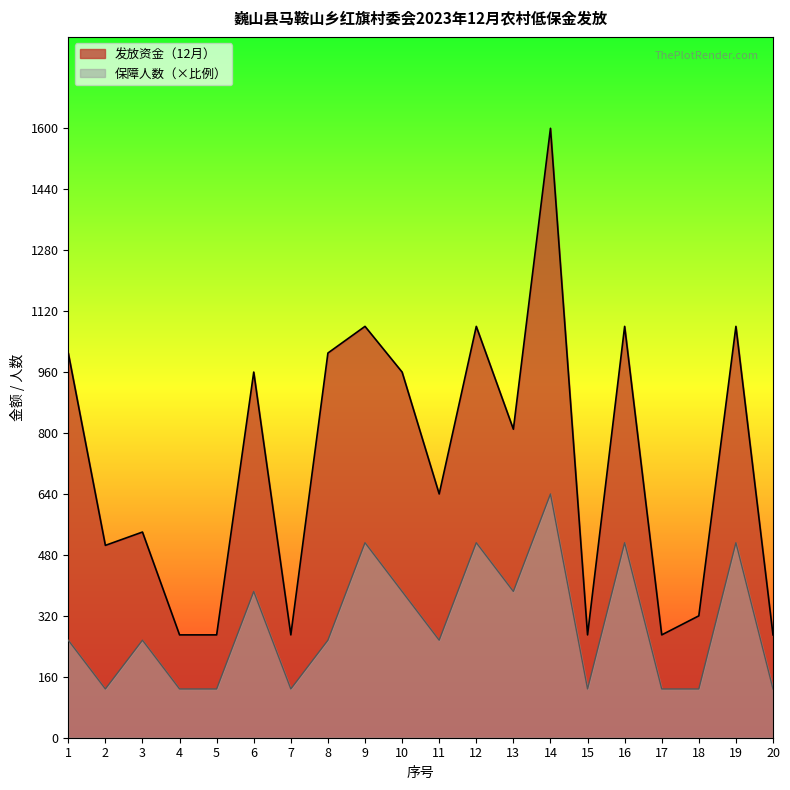

How many interior local valleys does the 发放资金（12月） series have?

6